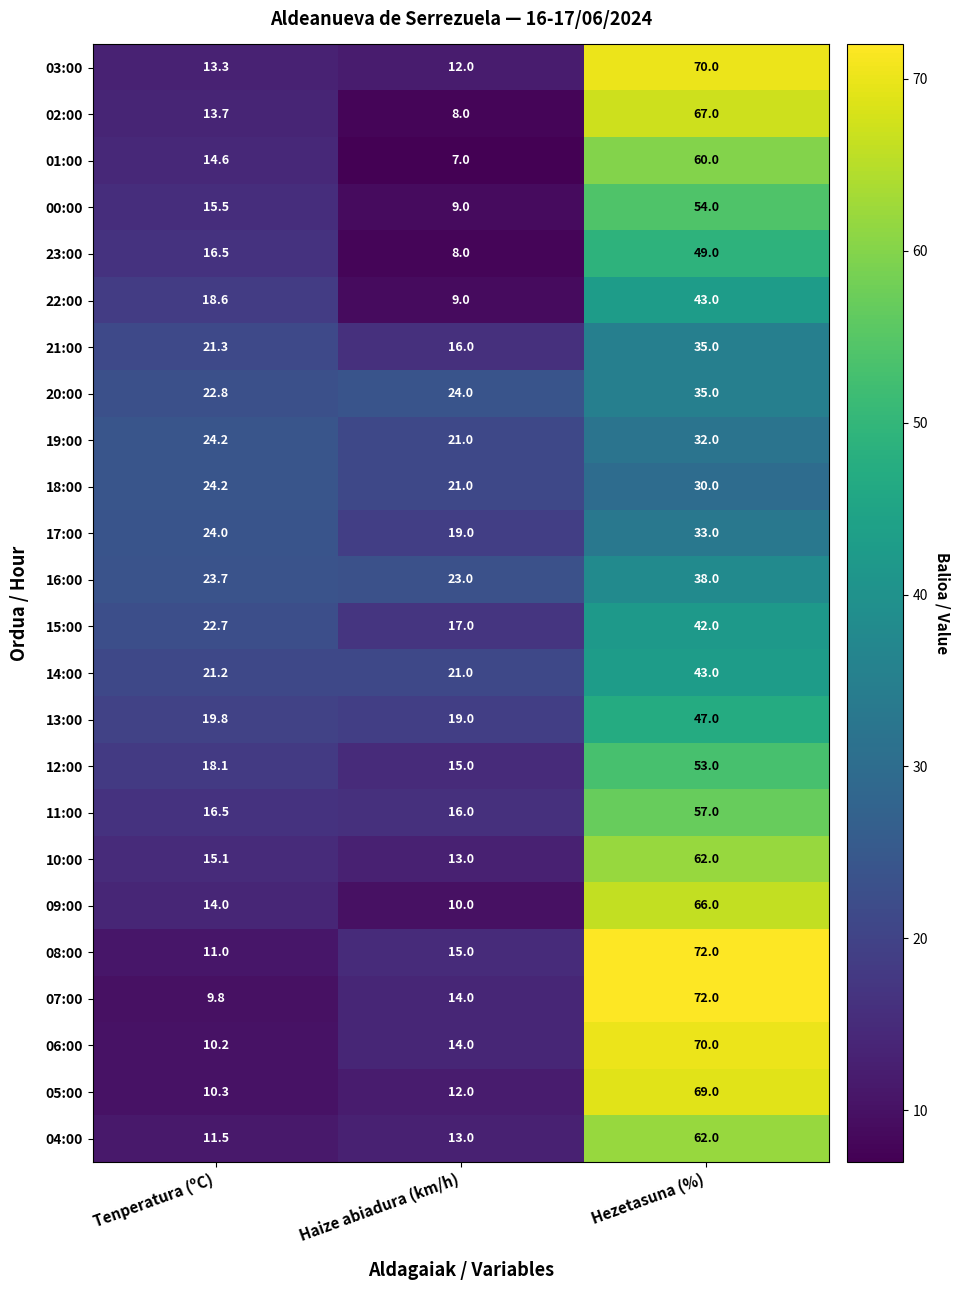

What is the sum of the 22:00 values at Hezetasuna (%) and Tenperatura (ºC)?

61.6